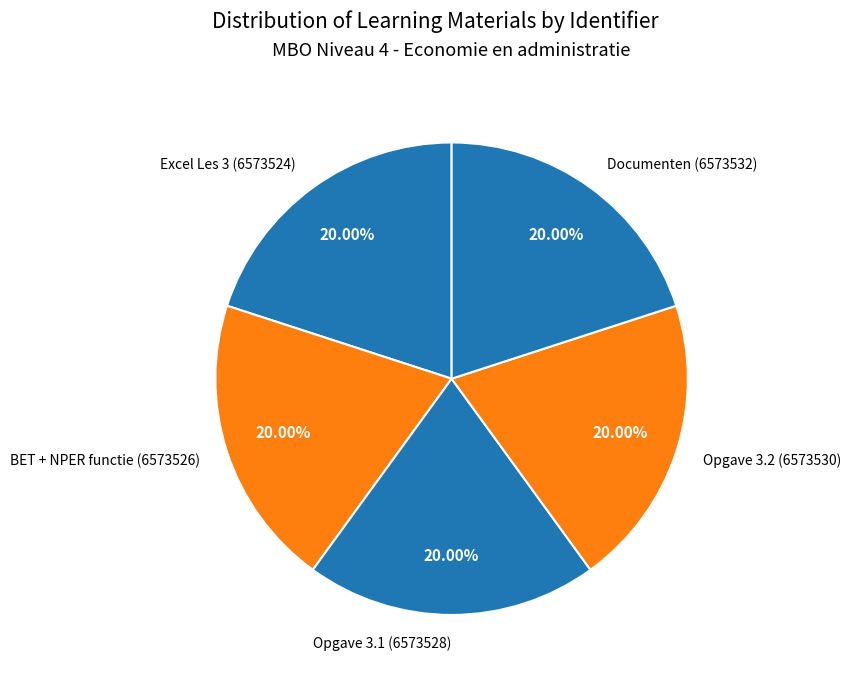

Is Documenten (6573532) the majority of the pie?

No